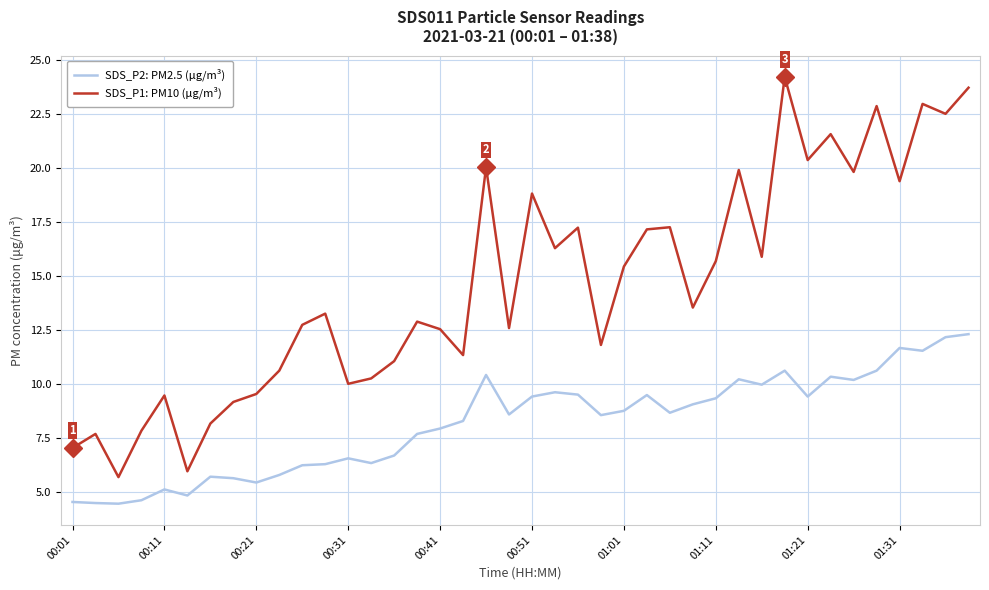

True or false: SDS_P1: PM10 (μg/m³) and SDS_P2: PM2.5 (μg/m³) cross at least once.

False